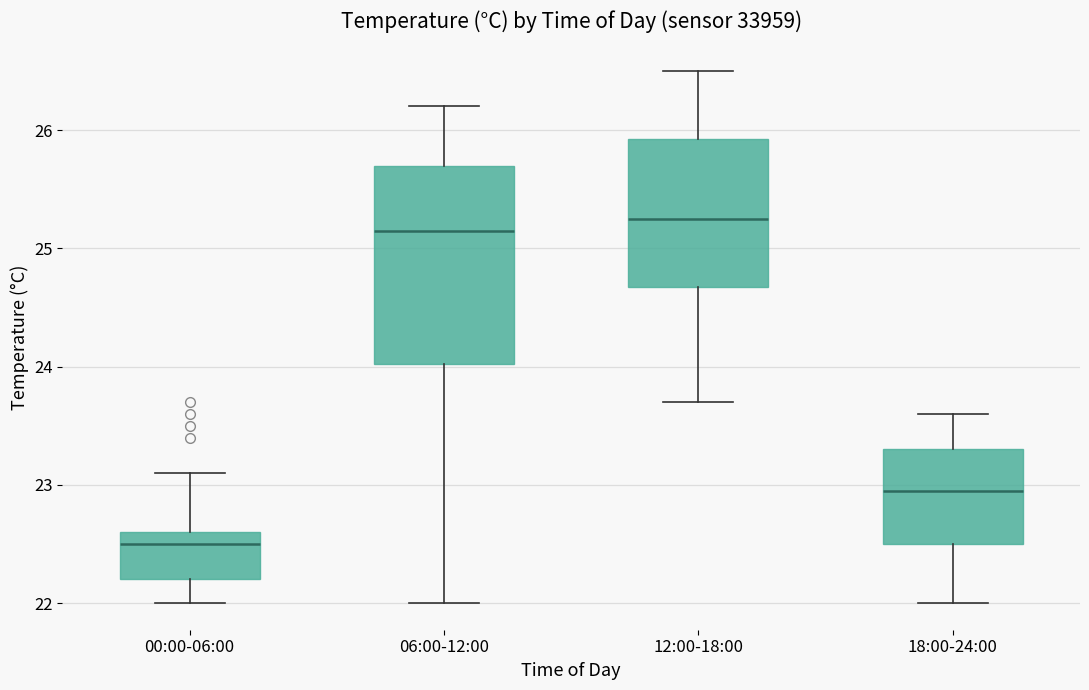

Which box has the highest median line?

12:00-18:00